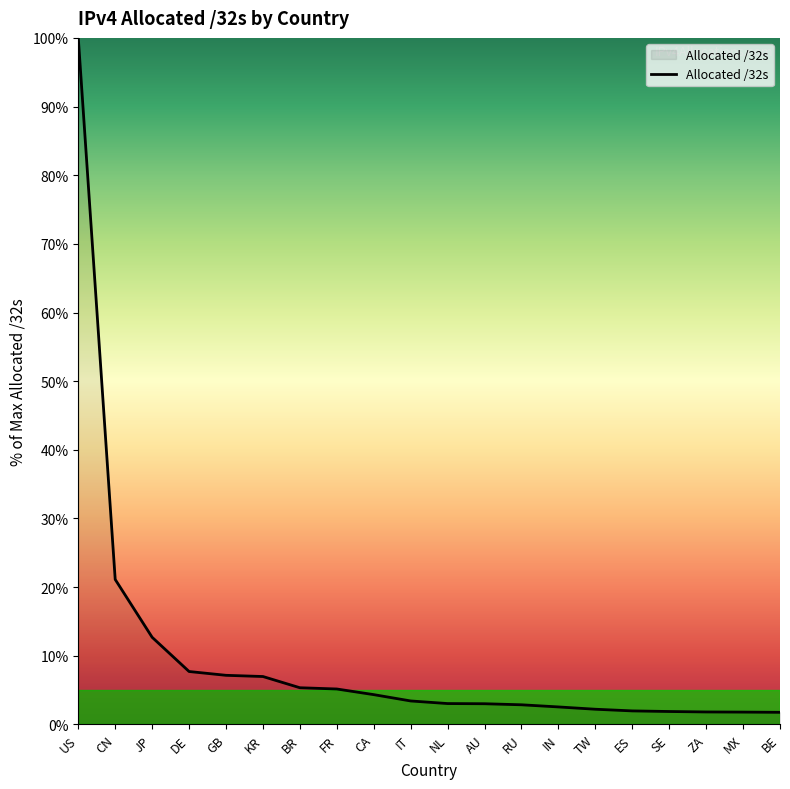

What is the average value?

9.8